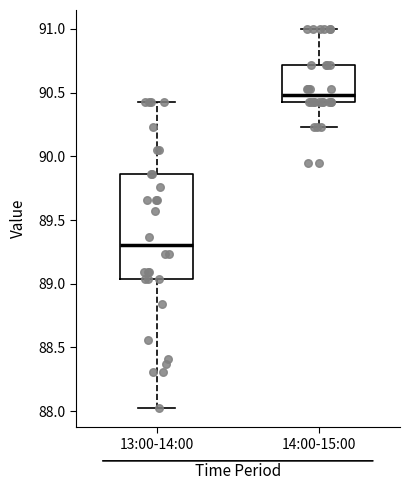

Which box is the tallest, from its lower edge to its upper edge?

13:00-14:00